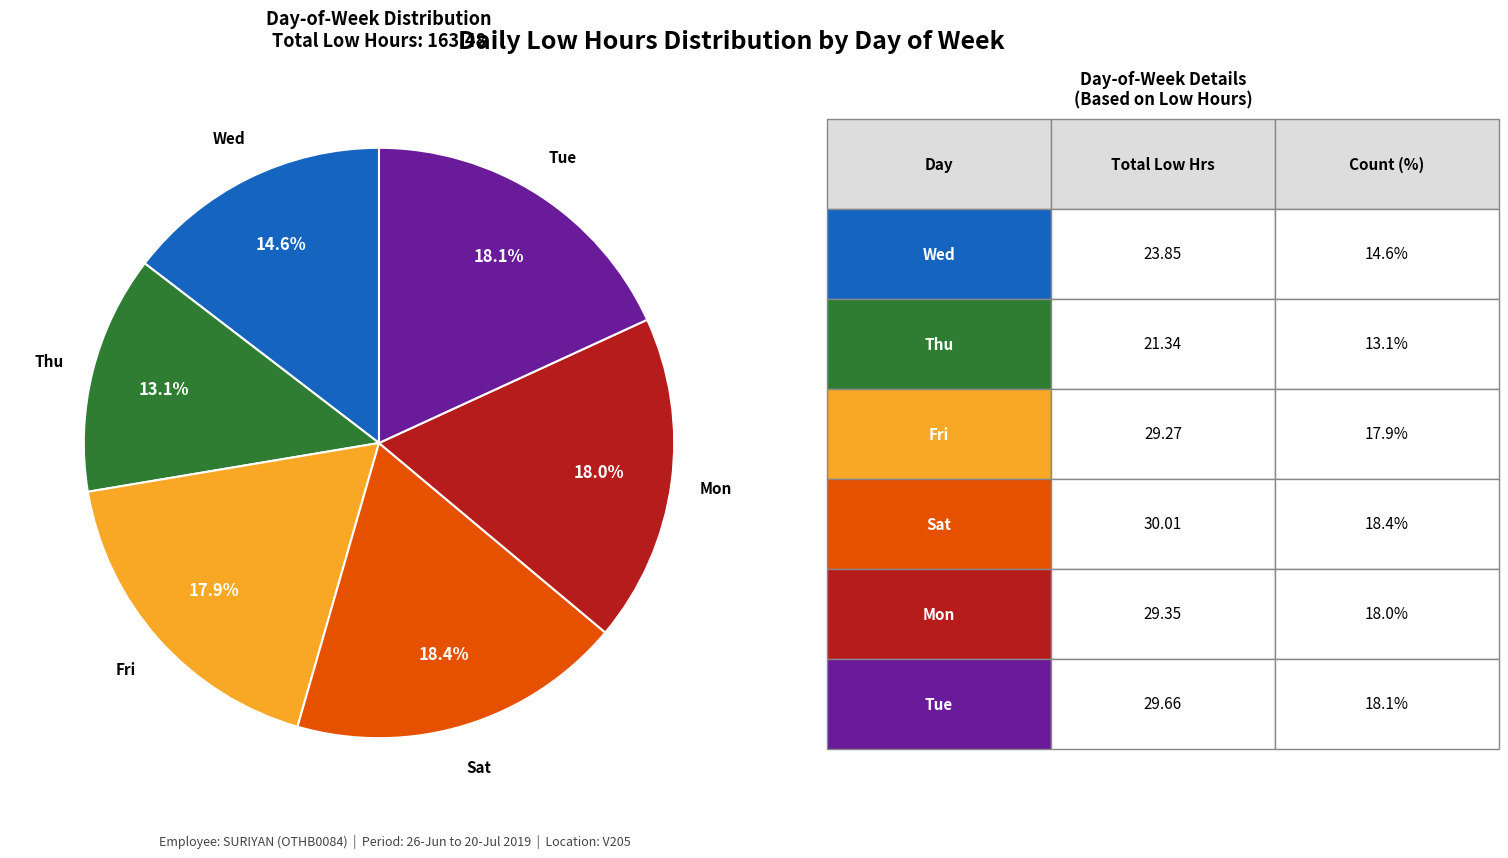

Does any single category account for the majority?

No